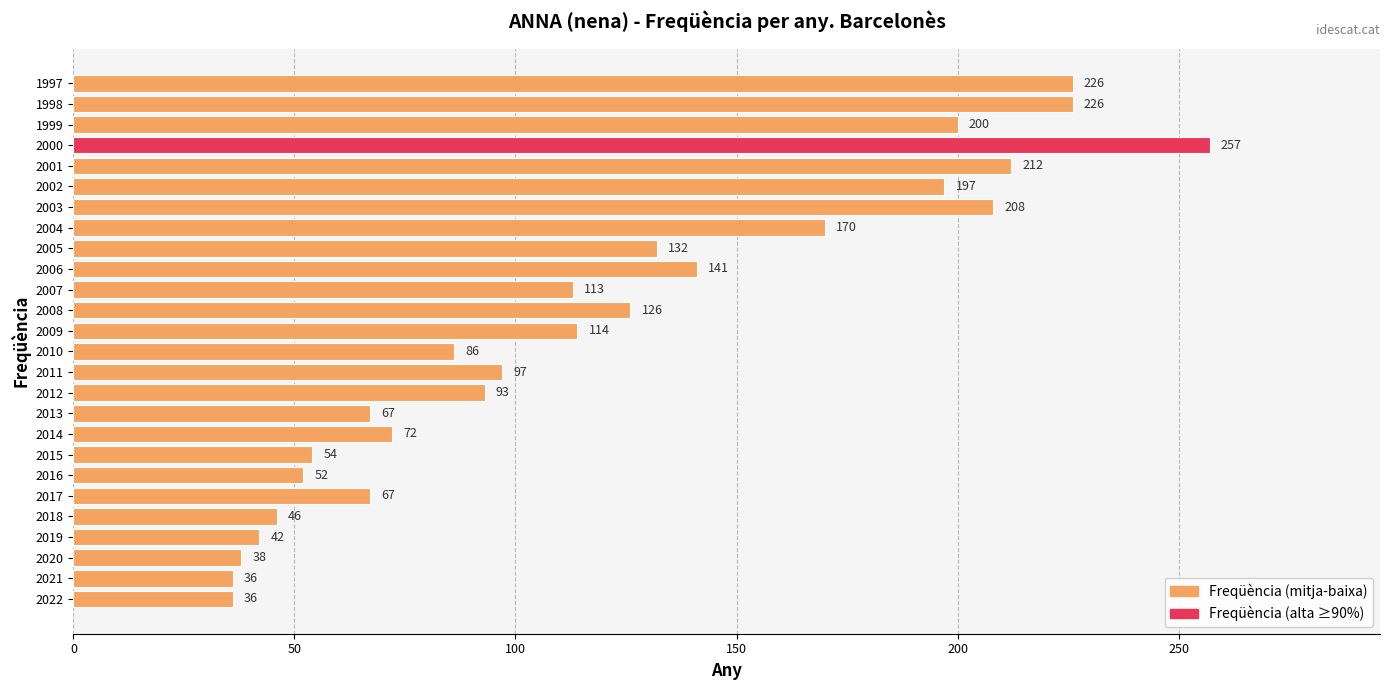

How many data points are less than 113?

13